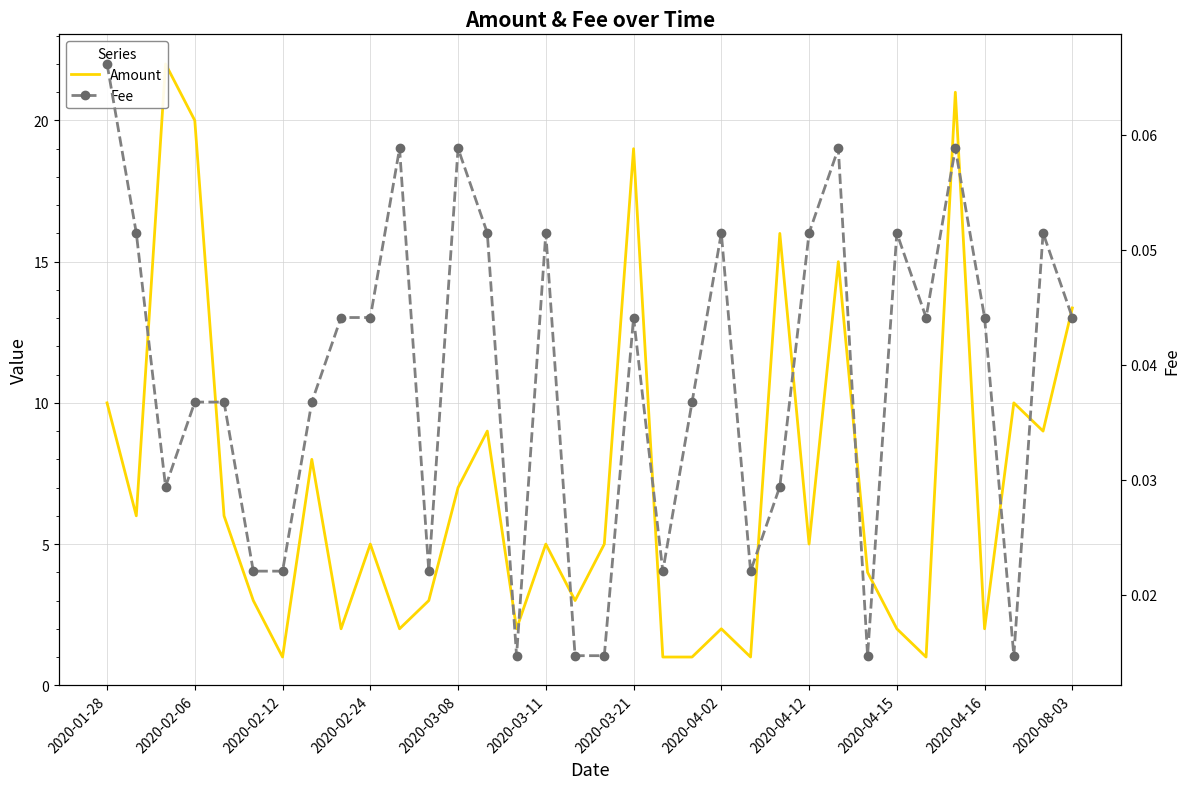

Which category has the highest value in the Fee series?

2020-01-28